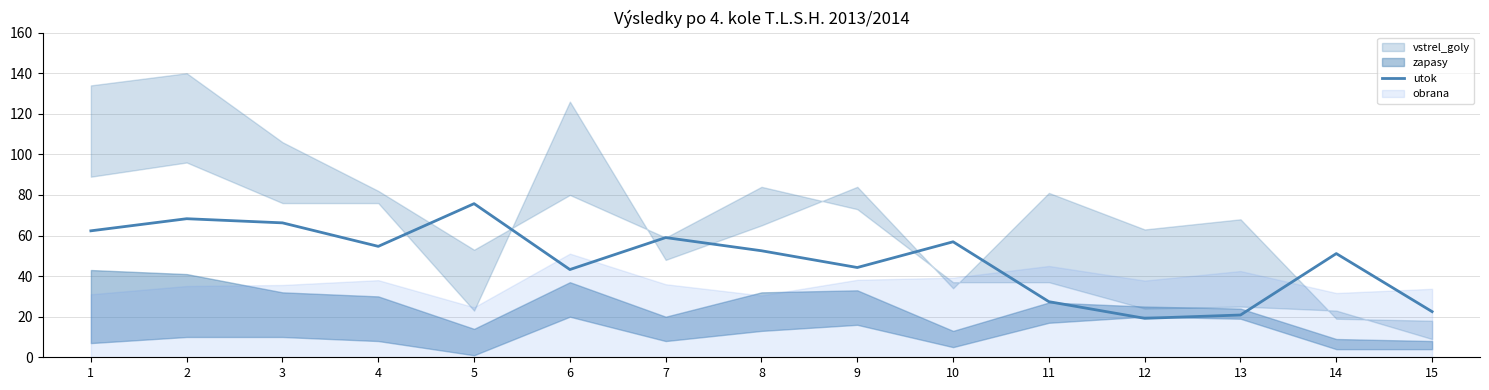

What is the difference between the maximum and second lowest values?

54.9